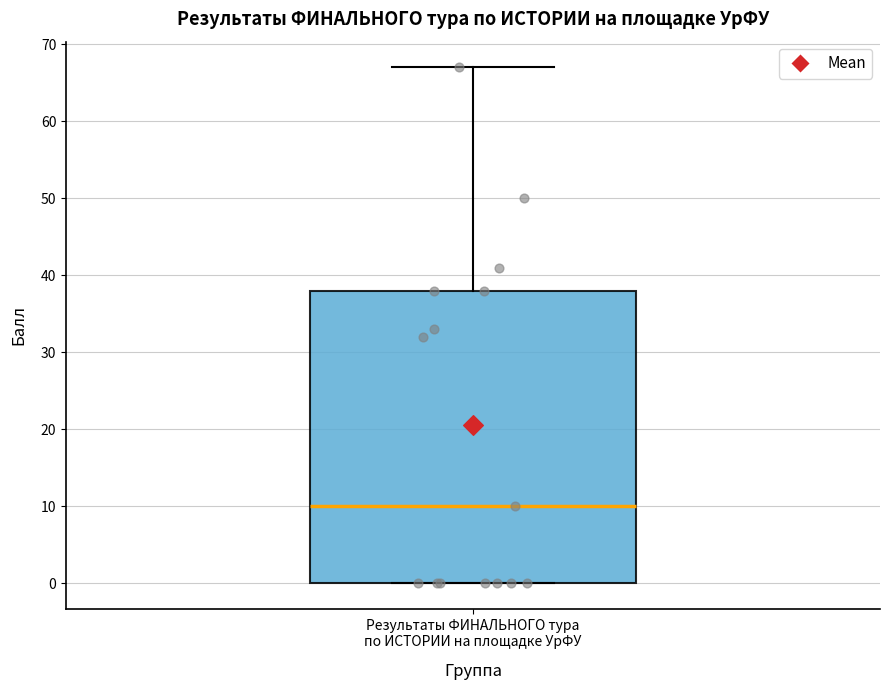

Where is the upper edge of the box for Результаты ФИНАЛЬНОГО тура по ИСТОРИИ на площадке УрФУ on the y-axis? The values are not printed on the chart, so give them approximately, as read against the axis.

38